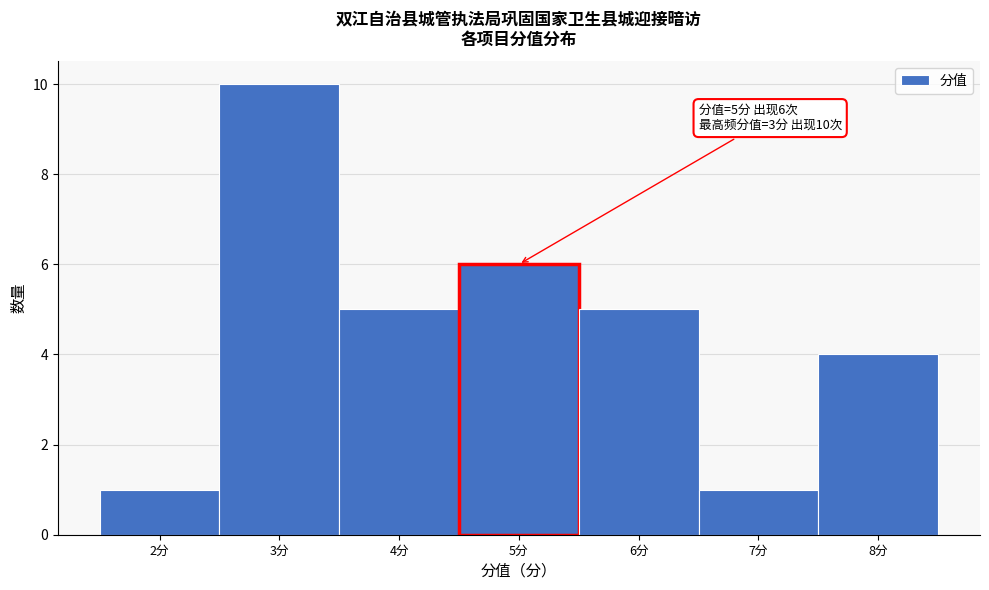

Over which range of the x-axis is the bar tallest?

2.5 to 3.5